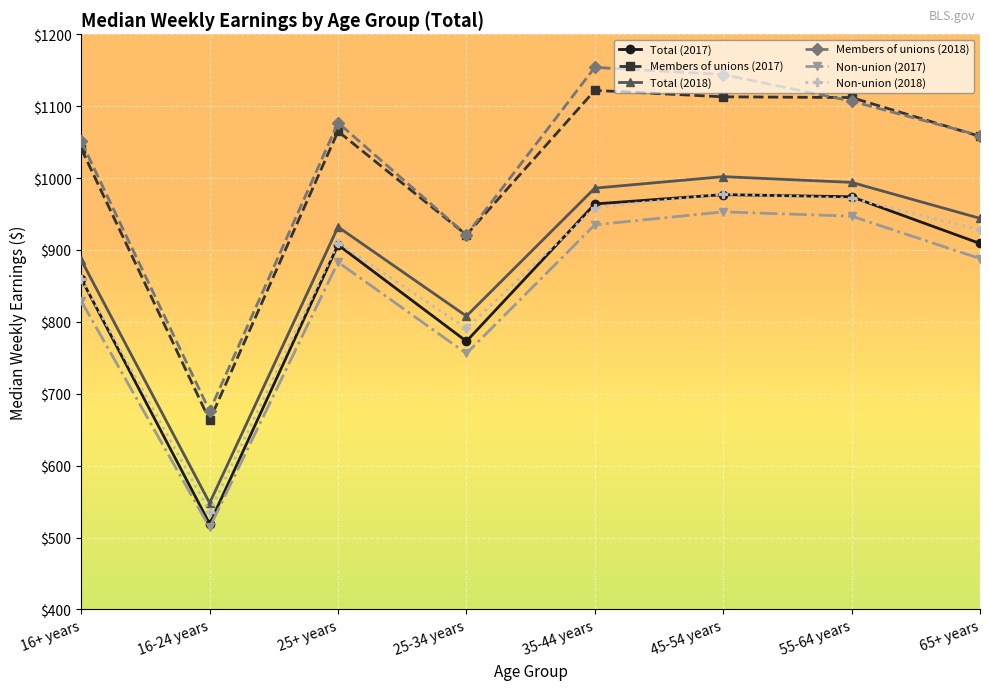

True or false: Total (2018) and Members of unions (2017) cross at least once.

False